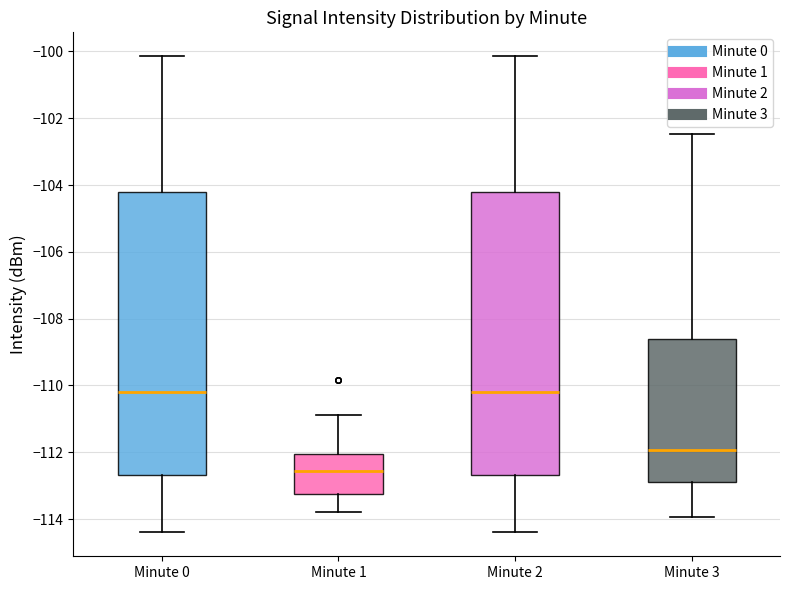

Reading left to right, read every box against the y-axis: the position of its median line, the range the box covers, and the ends of its whiskers. The values are not printed on the chart, so give them approximately, as read against the axis.

Minute 0: median -110.2, box -112.6 to -104.2, whiskers -114.4 to -100.2
Minute 1: median -112.6, box -113.2 to -112.0, whiskers -113.8 to -110.8
Minute 2: median -110.2, box -112.6 to -104.2, whiskers -114.4 to -100.2
Minute 3: median -112.0, box -112.8 to -108.6, whiskers -114.0 to -102.4